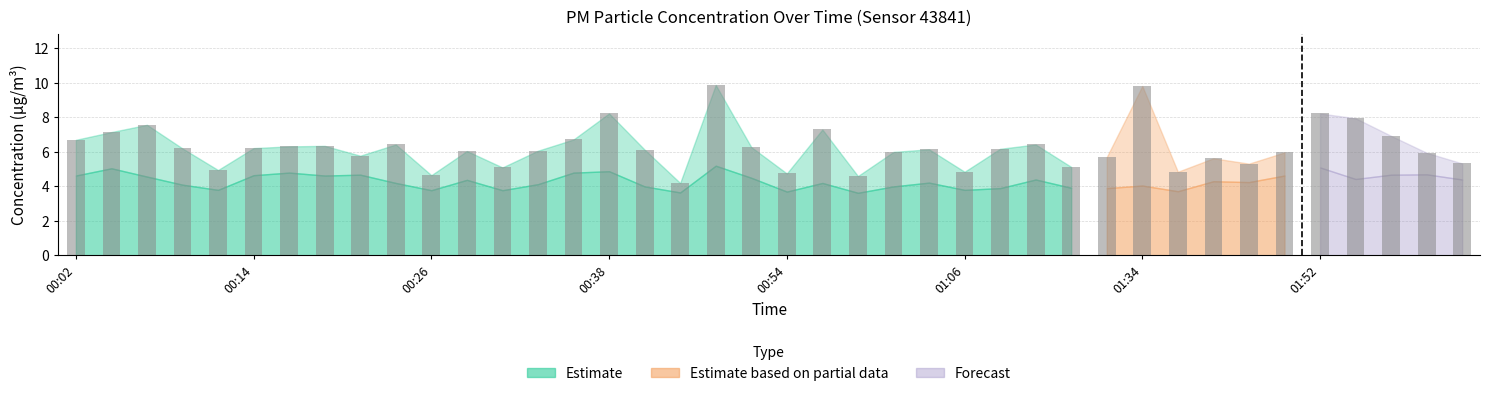

What is the average value?

6.3